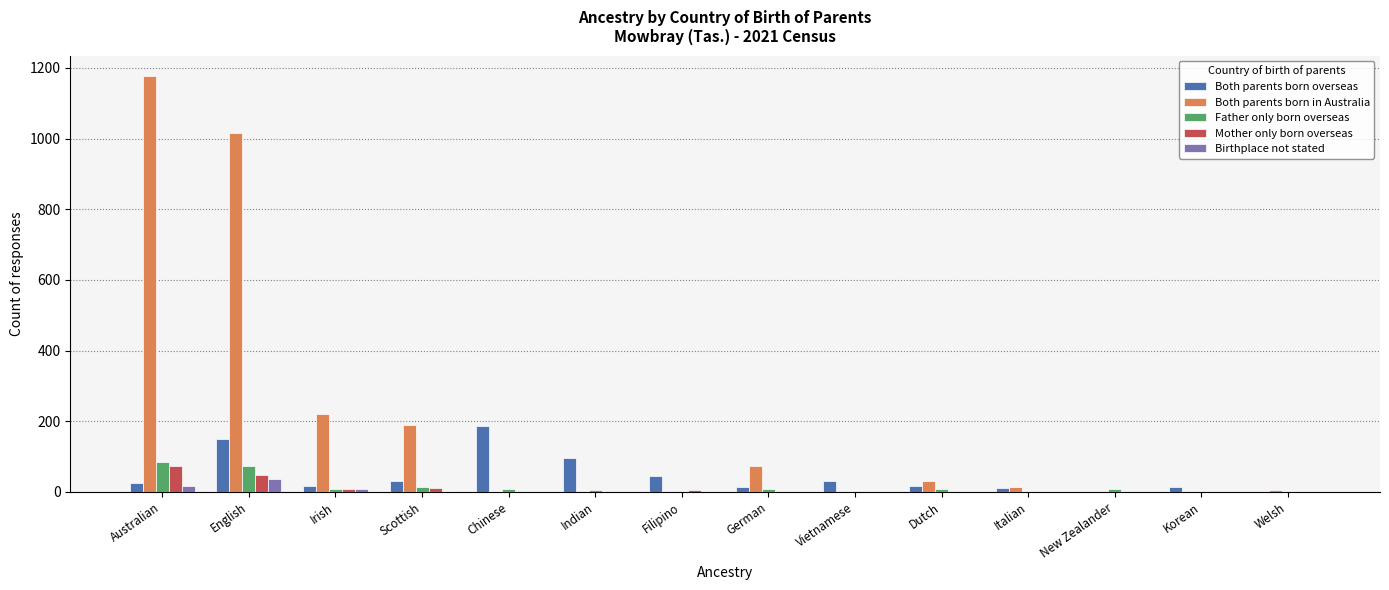

Is it true that Mother only born overseas equals 48 at Italian?

False